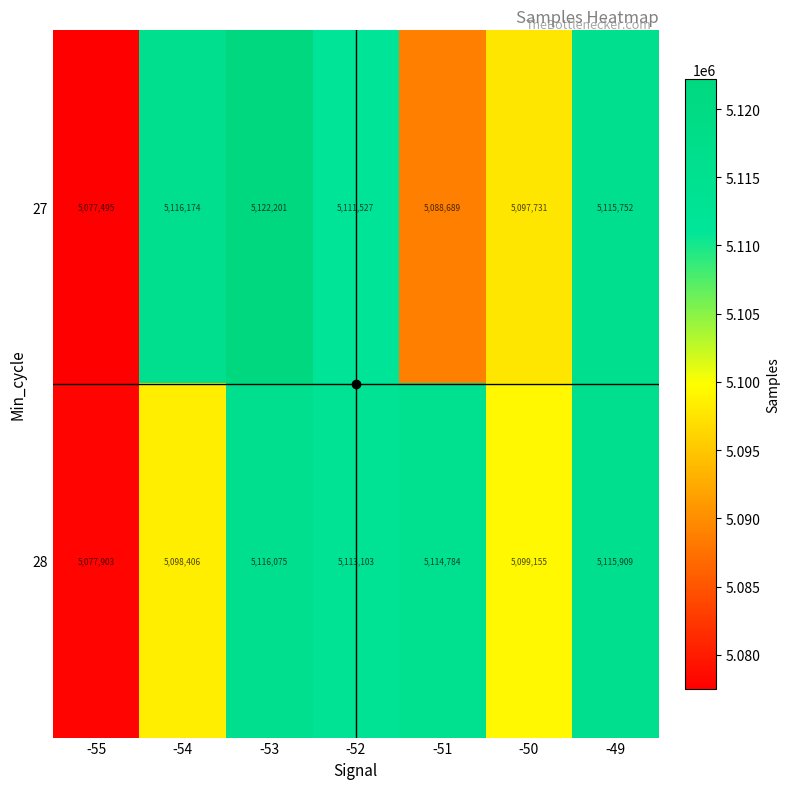

Which series has the widest spread of values?

27